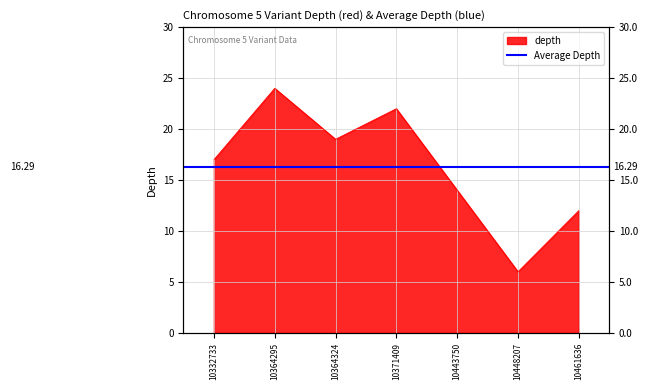

Reading right to left, transcribe all the data shown in this chart.

10461636=12	10448207=6	10443750=14	10371409=22	10364324=19	10364295=24	10332733=17